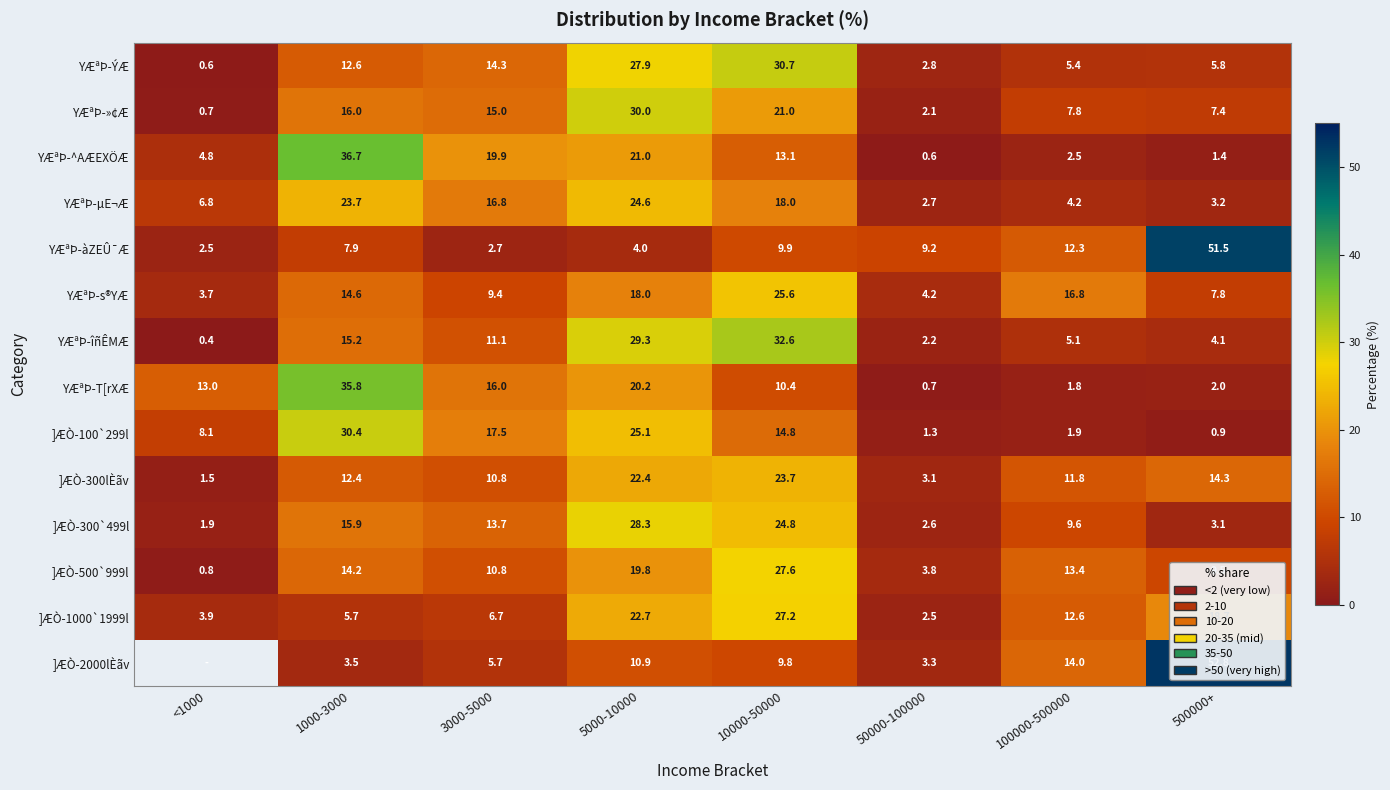

At which label is YÆªÞ-µE¬Æ closest to 13?

3000-5000